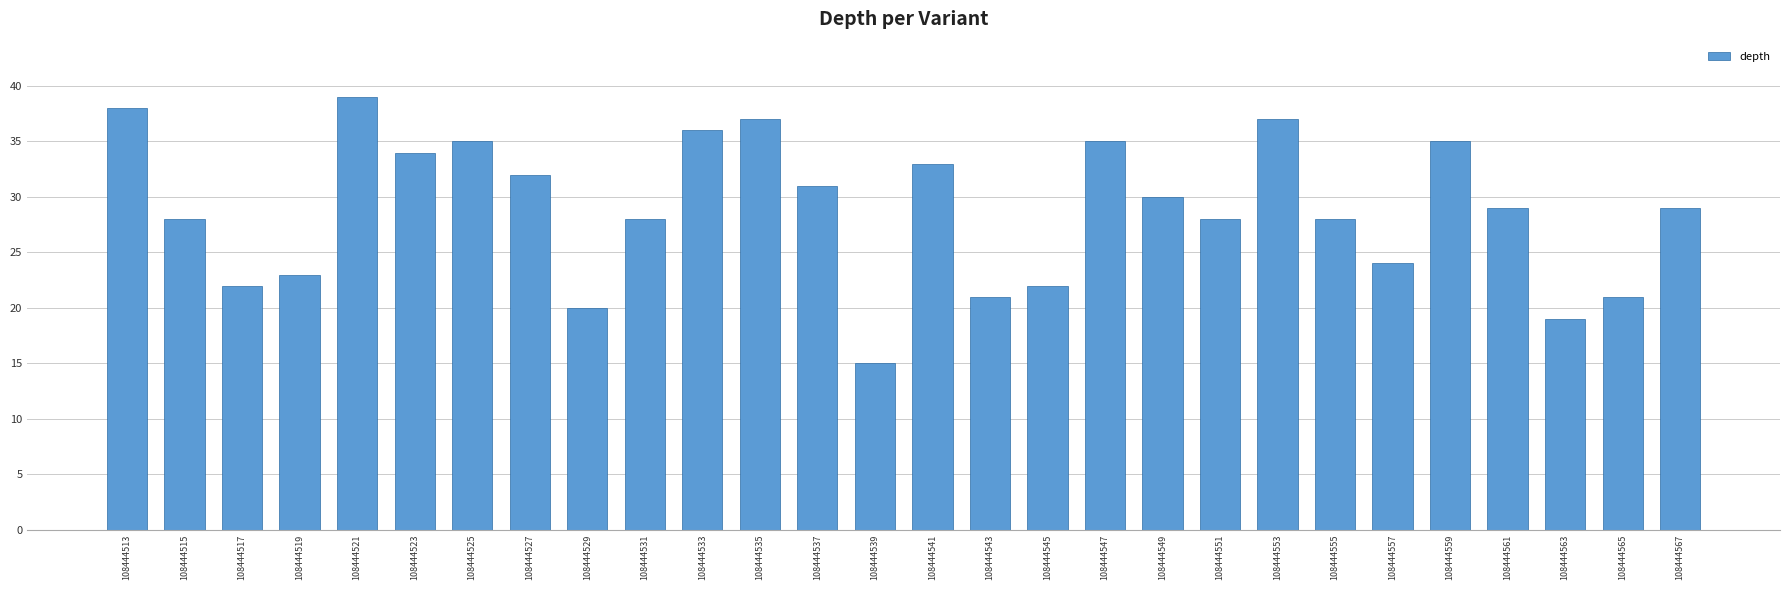

Reading left to right, extract all data points from this chart.

108444513=38	108444515=28	108444517=22	108444519=23	108444521=39	108444523=34	108444525=35	108444527=32	108444529=20	108444531=28	108444533=36	108444535=37	108444537=31	108444539=15	108444541=33	108444543=21	108444545=22	108444547=35	108444549=30	108444551=28	108444553=37	108444555=28	108444557=24	108444559=35	108444561=29	108444563=19	108444565=21	108444567=29